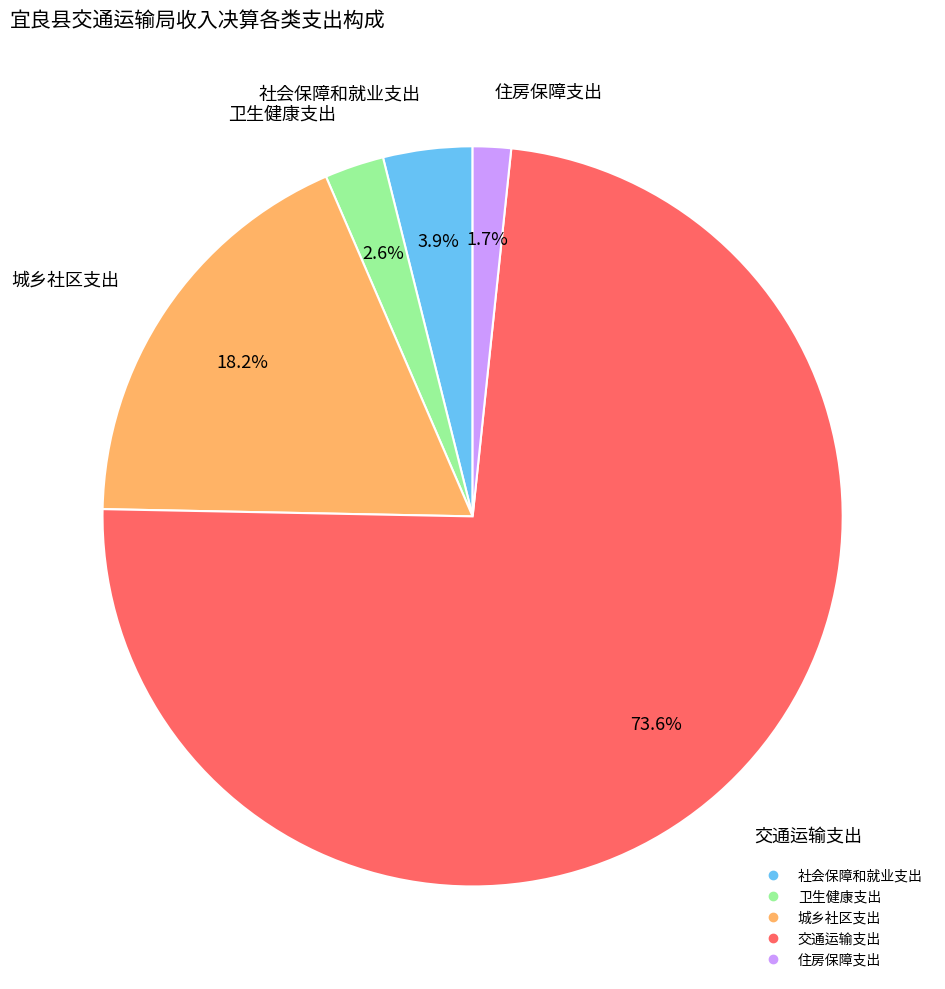

Does any single category account for the majority?

Yes